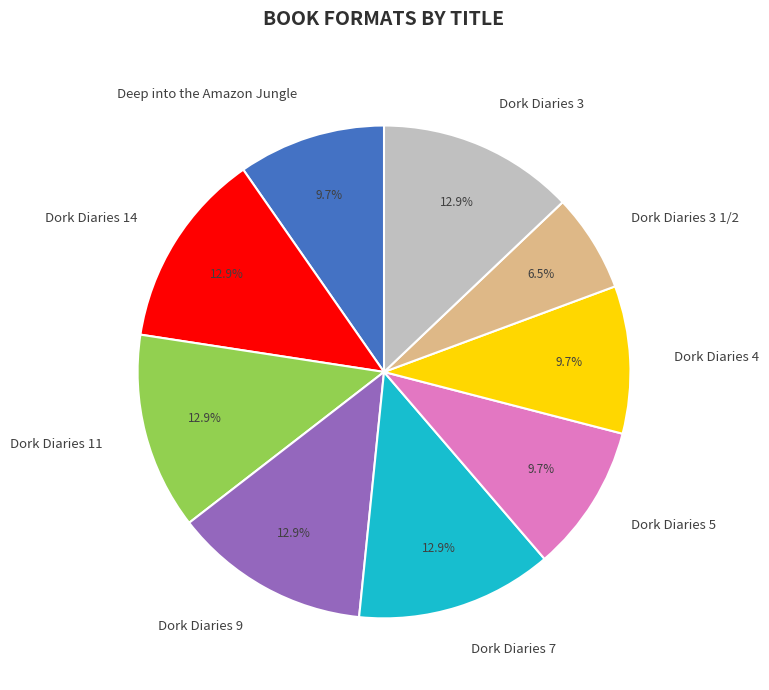

Is the sum of Deep into the Amazon Jungle and Dork Diaries 3 1/2 greater than half?

No